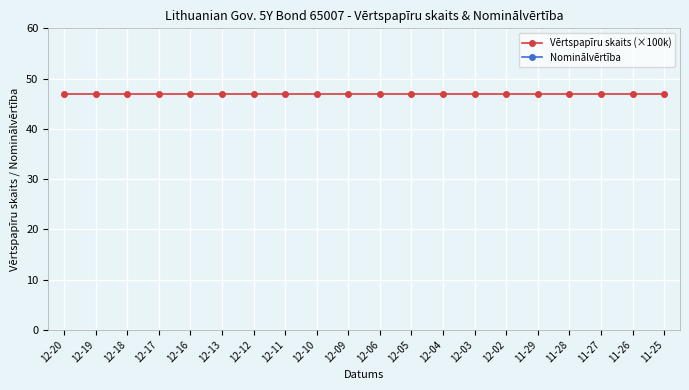

Is it true that Nominālvērtība equals 27 at 12-03?

False